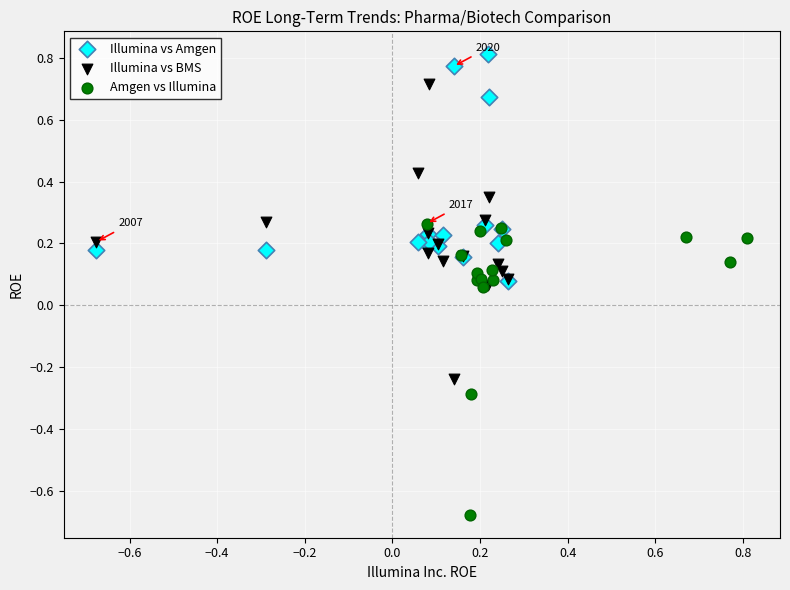

Which series contains the highest Y value?

Illumina vs Amgen